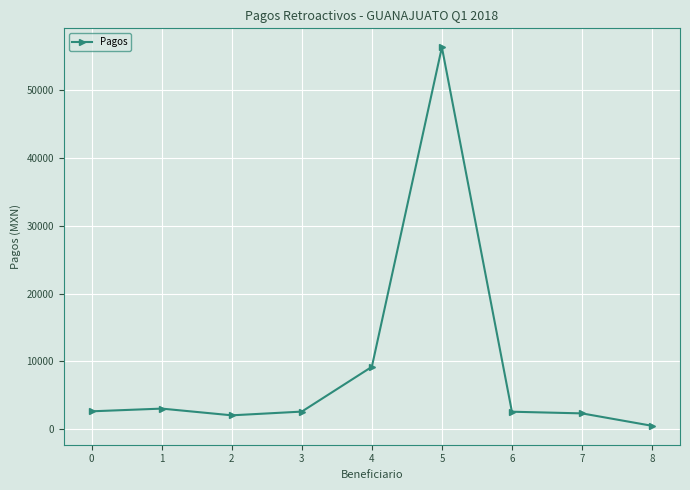

What is the difference between the second highest and second lowest values?

7135.8